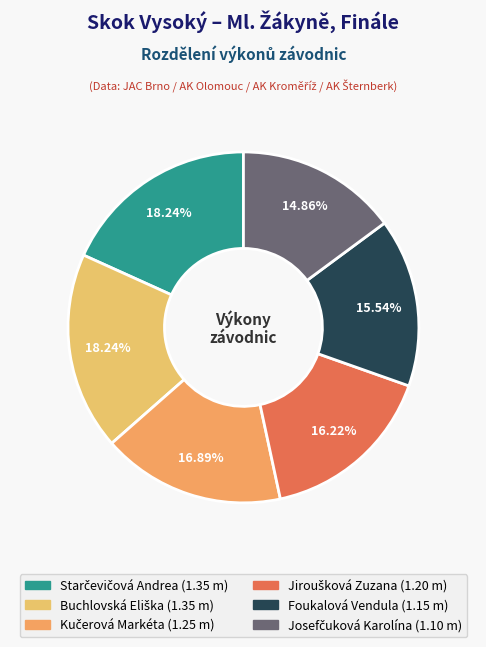

How many slices are in this pie chart?

6